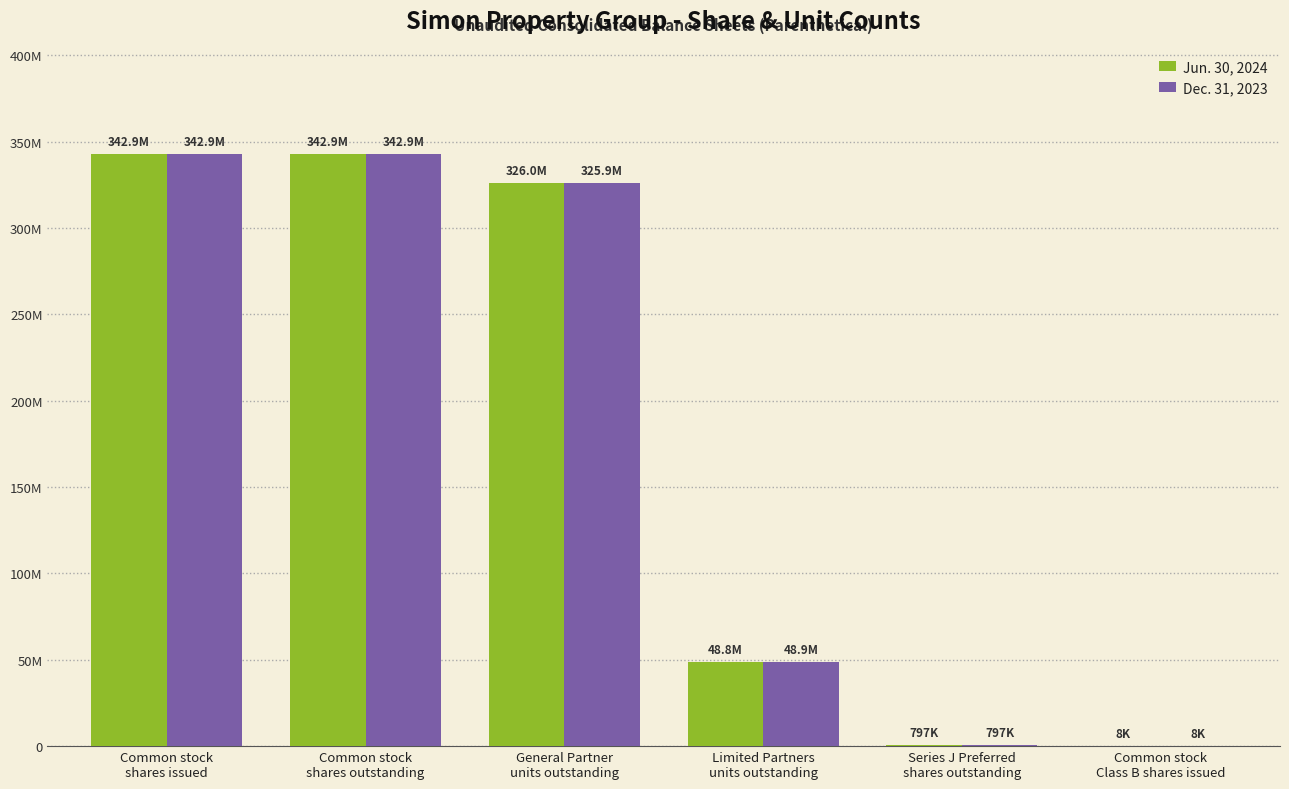

What are all the series names shown in the legend?

Jun. 30, 2024, Dec. 31, 2023